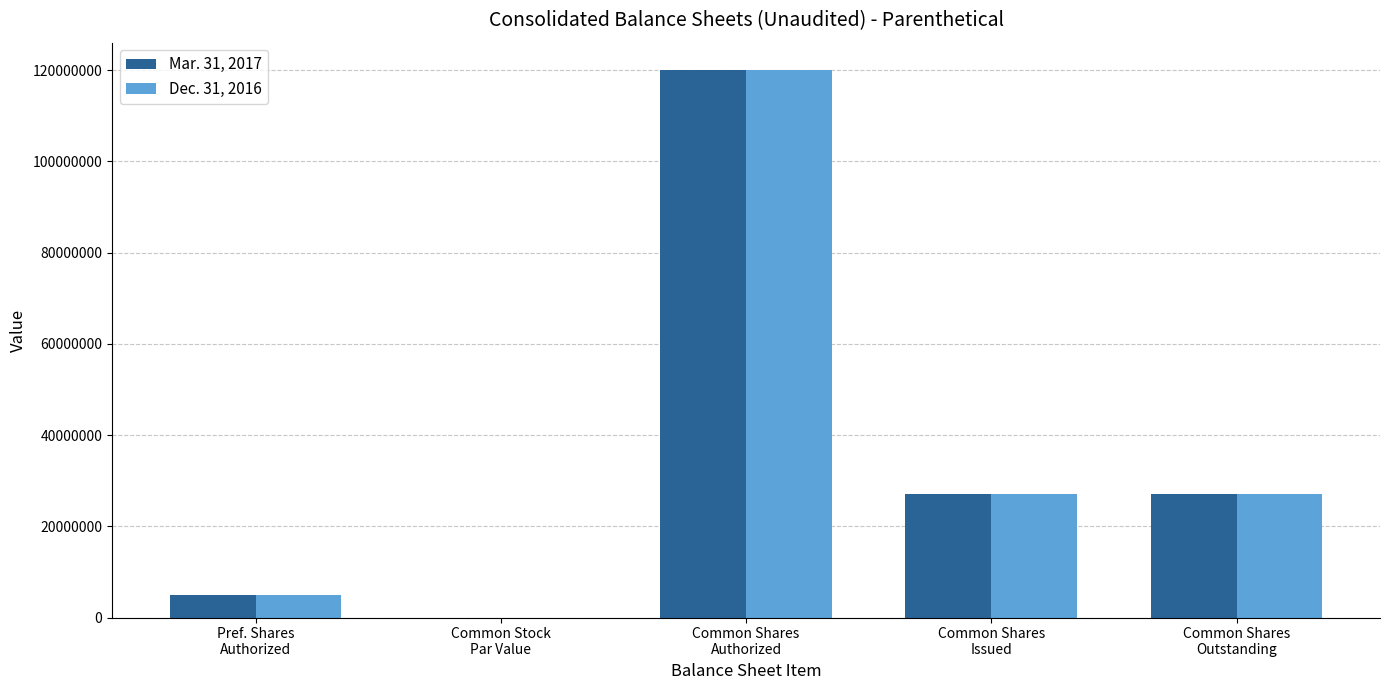

What is the sum of all Dec. 31, 2016 values?

178972636.0